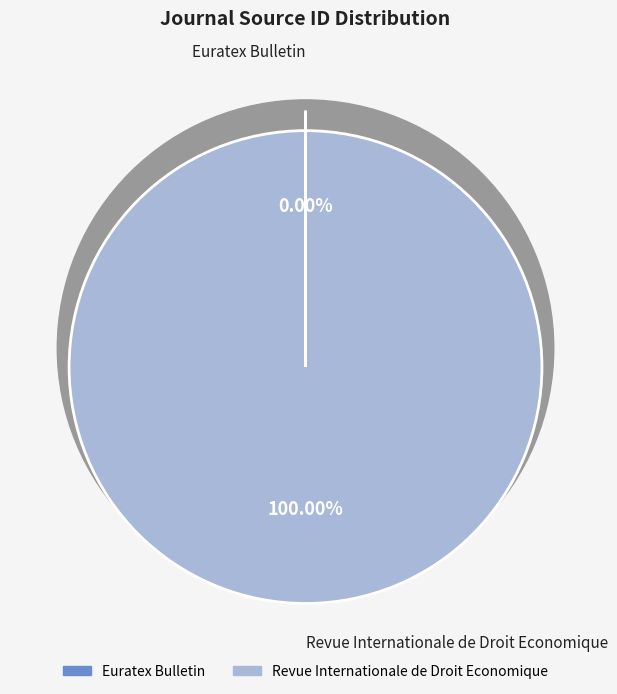

What is the majority slice?

Revue Internationale de Droit Economique